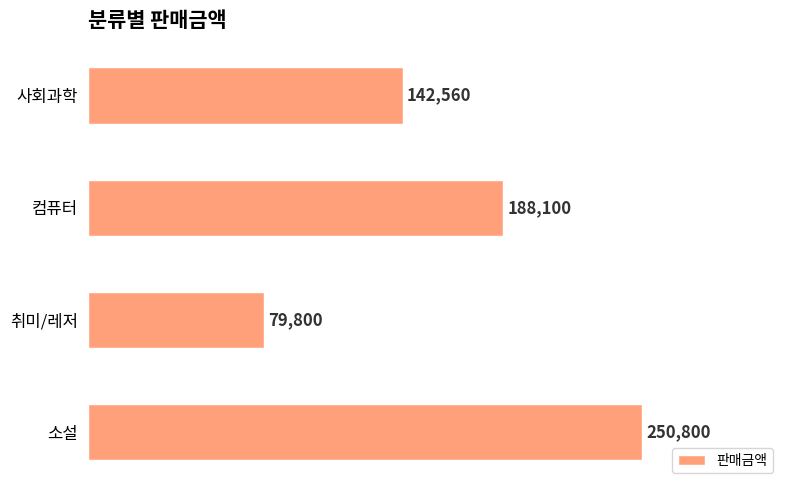

The value at 사회과학 is 69367. True or false?

False